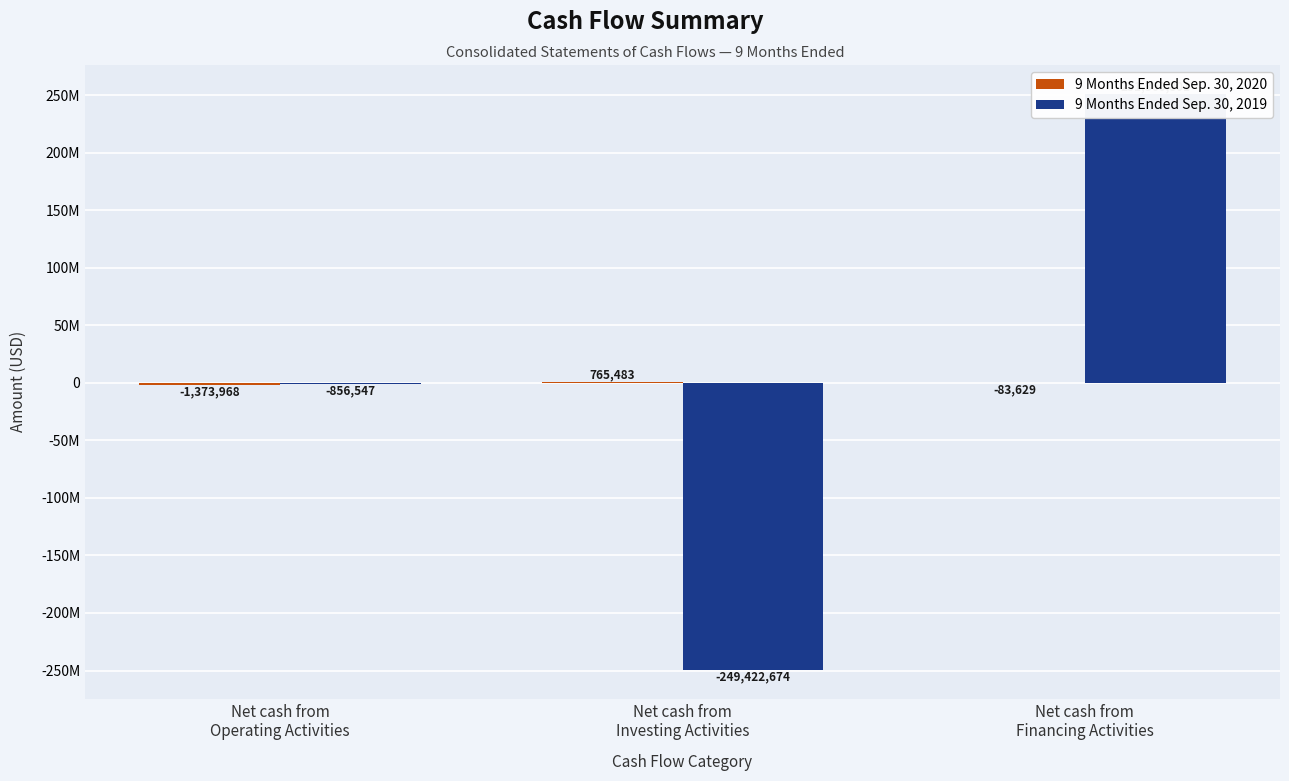

Where does the 9 Months Ended Sep. 30, 2020 series first go above -83629?

Net cash from
Investing Activities